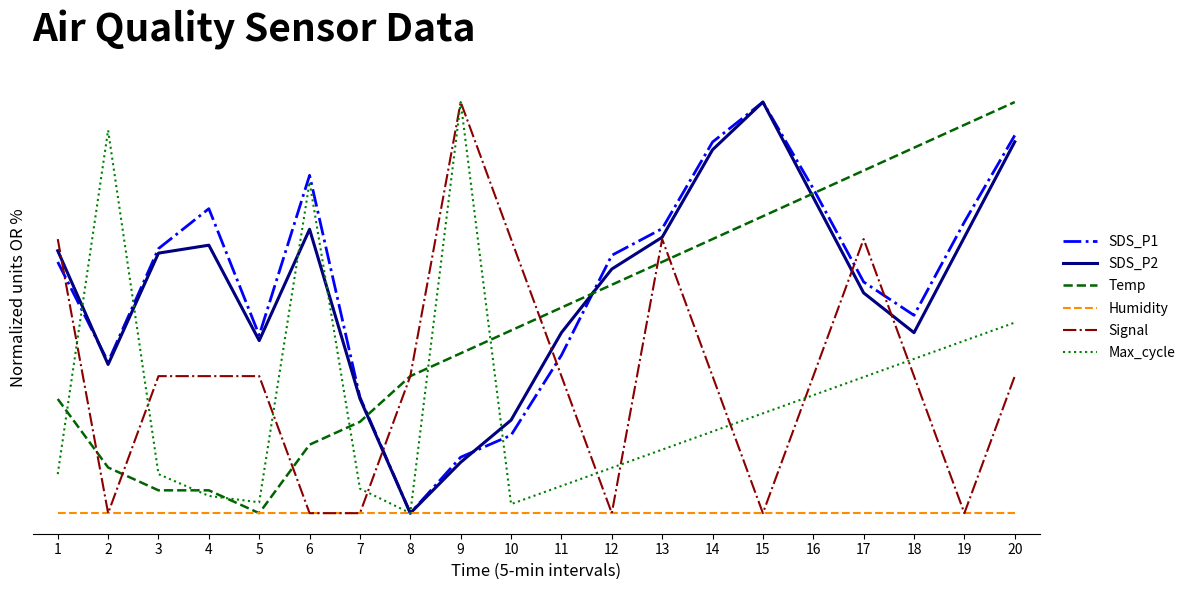

True or false: Humidity has a value of 0.0 at 5.

True